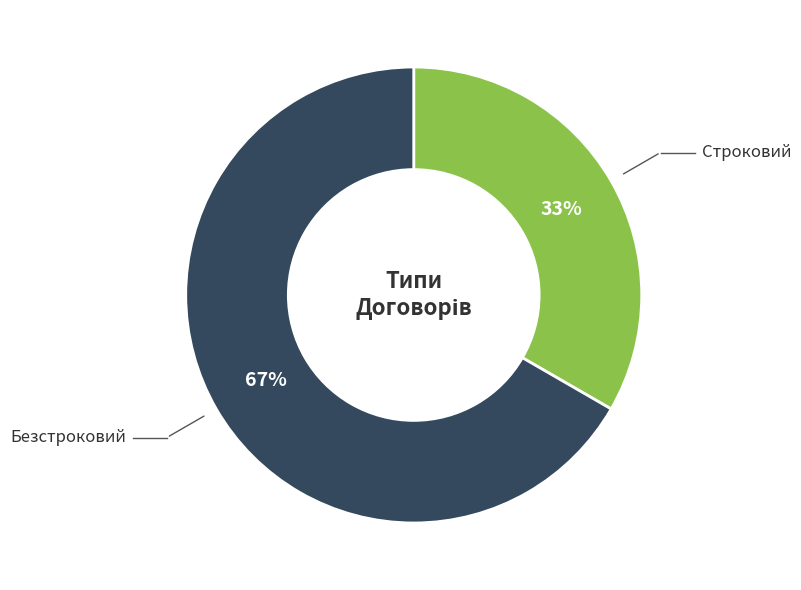

To the nearest percent, what is the average slice percentage?

50%